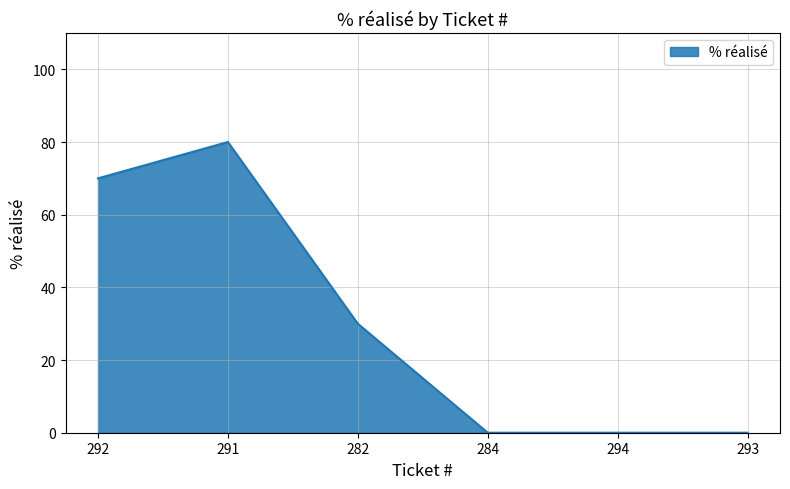

Where is the first local maximum?

291